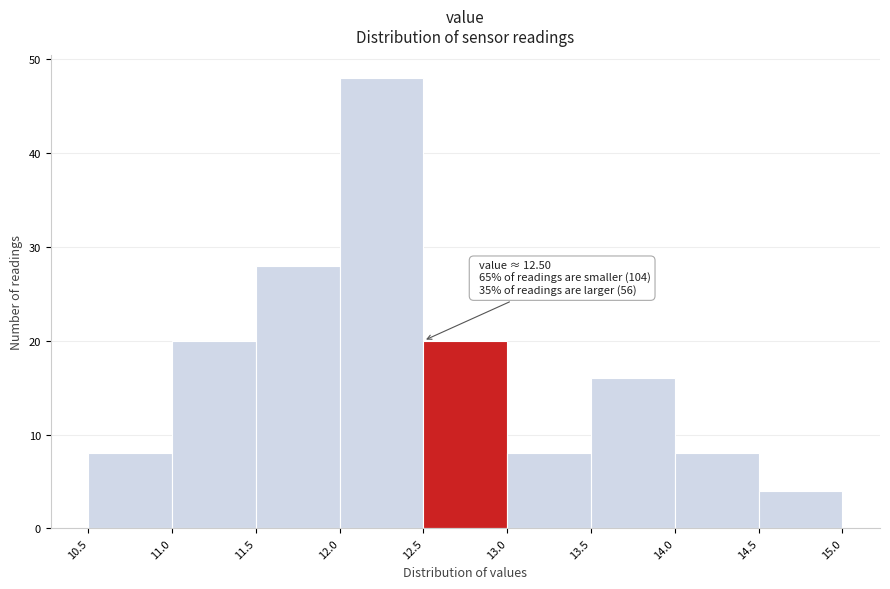

Which range on the x-axis has the tallest bar?

12.0 to 12.5